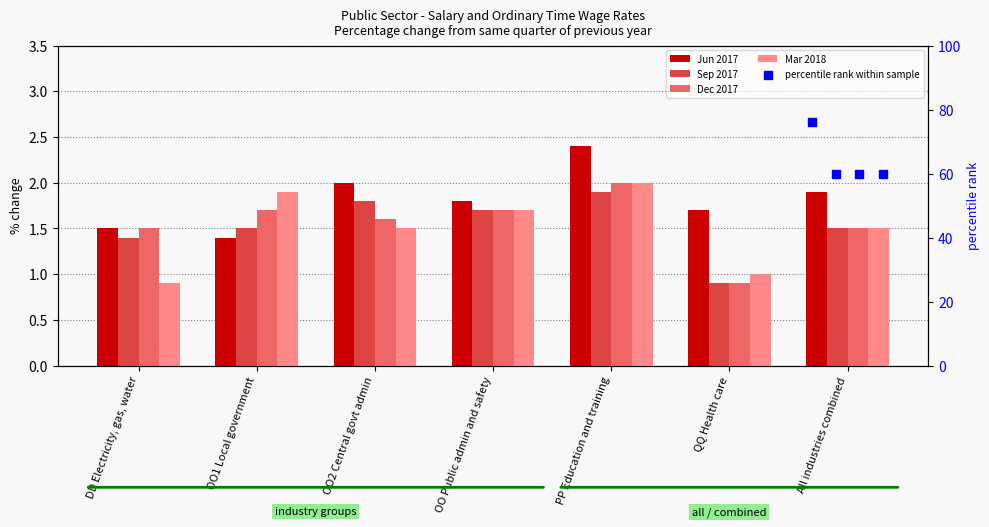

Which series contains the lowest Y value?

Sep 2017